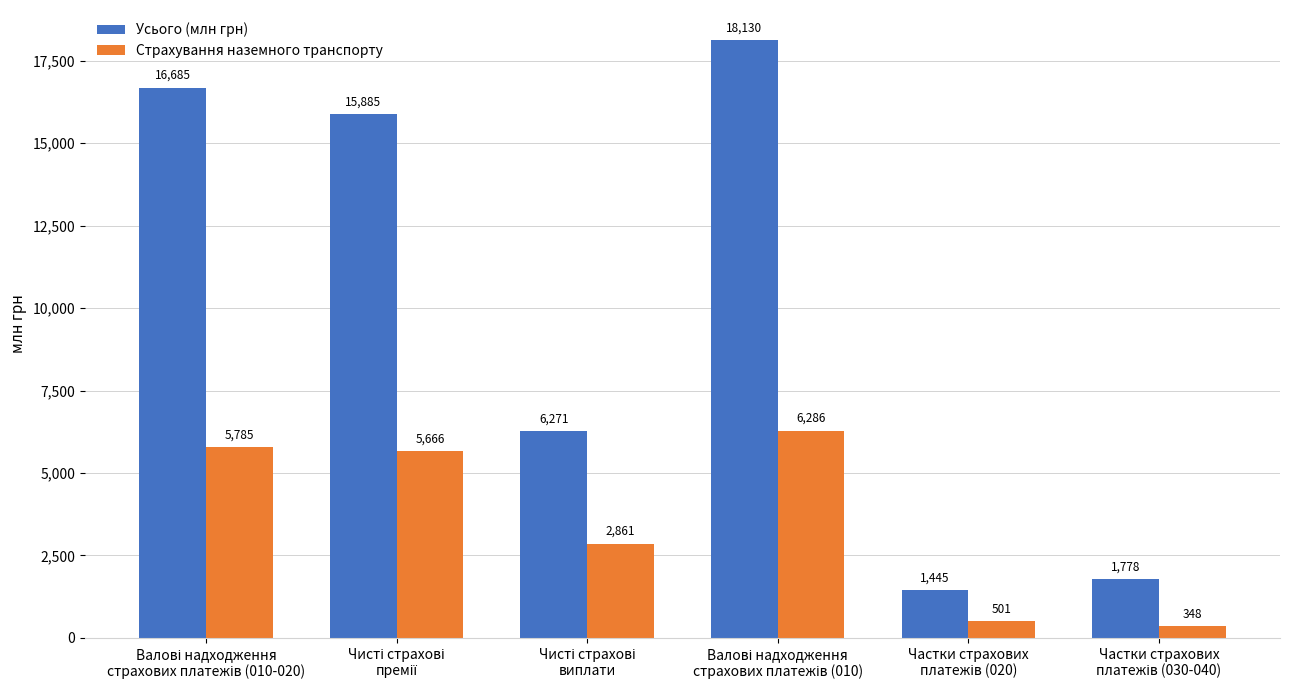

What is the average value of the Усього (млн грн) series?

10032.3